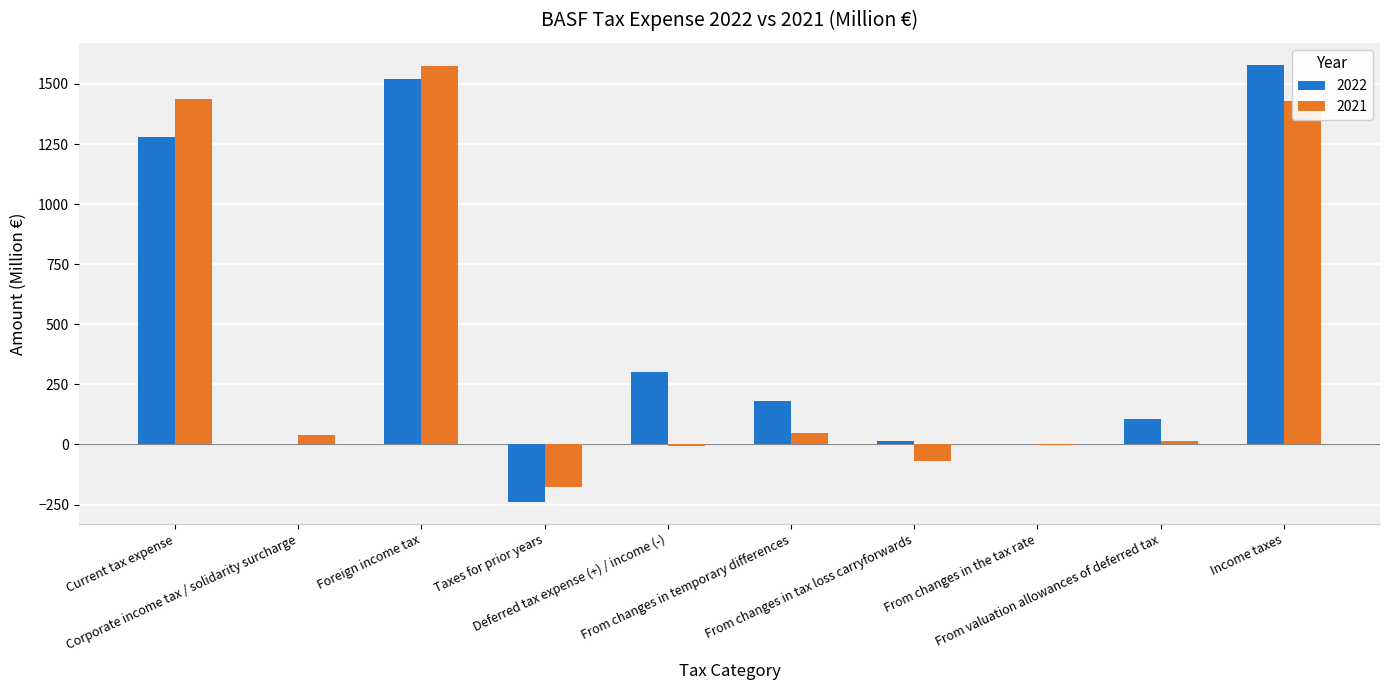

What is the difference between the maximum and minimum values in the 2022 series?

1820